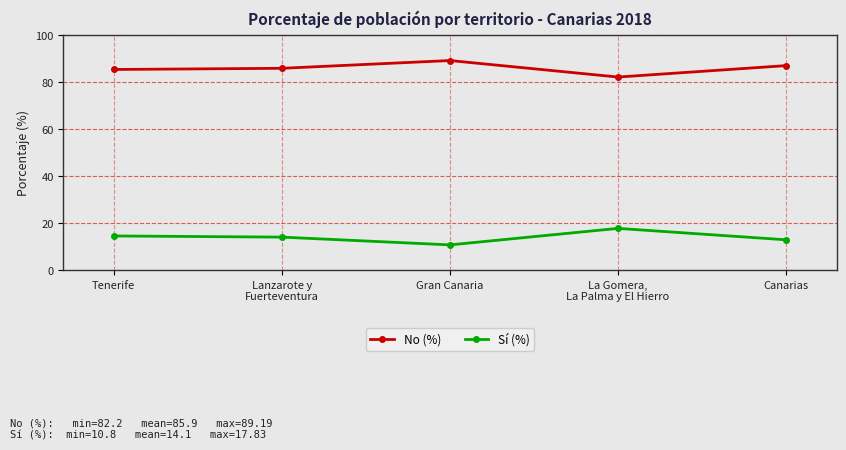

True or false: Sí (%) and No (%) intersect in this chart.

False